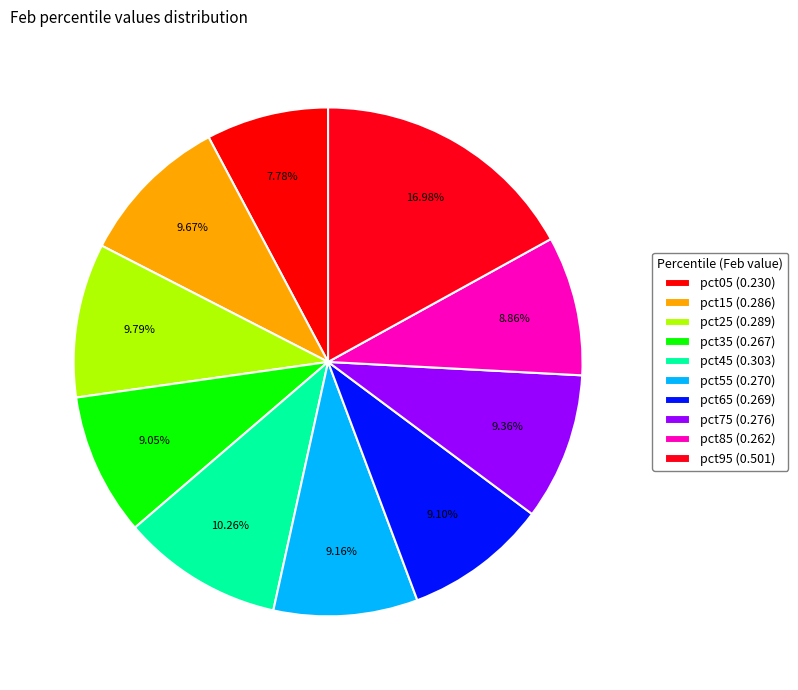

How many slices are in this pie chart?

10